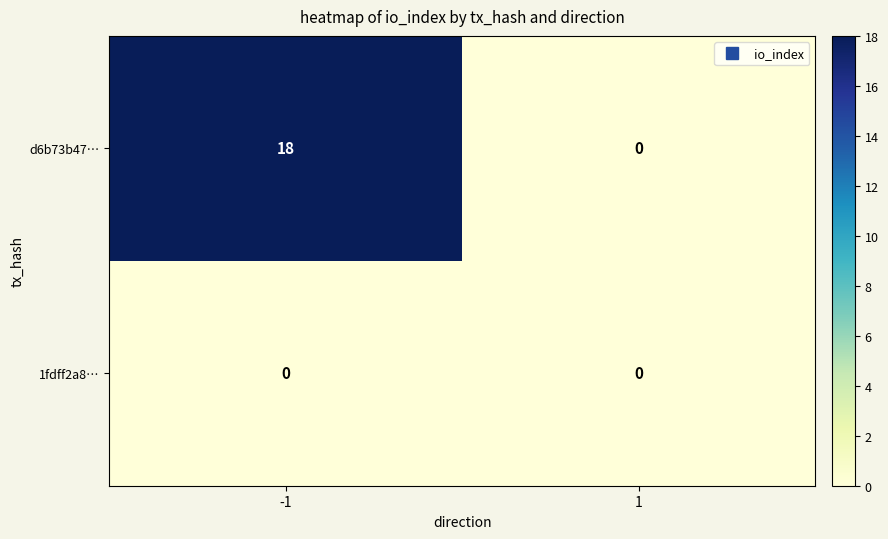

Which series changed the most between -1 and 1?

d6b73b47…